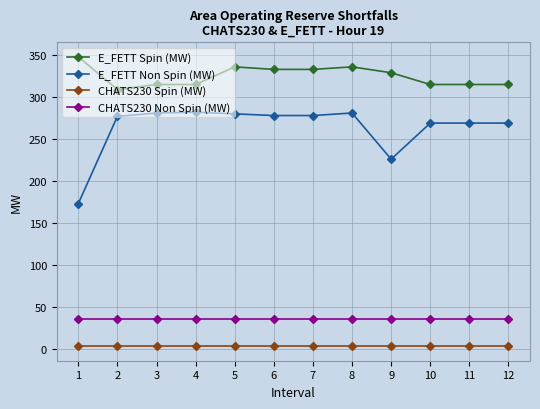

Is the value of CHATS230 Spin (MW) at 3 greater than the value of E_FETT Non Spin (MW) at 2?

No